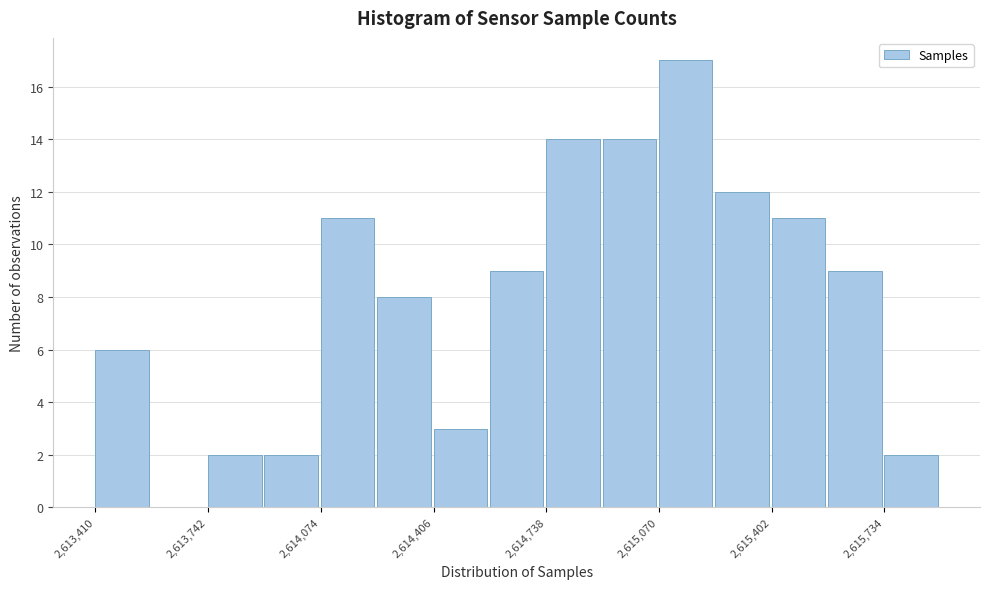

Read against the x-axis, roughly where is the centre of the tallest bar?

2615150